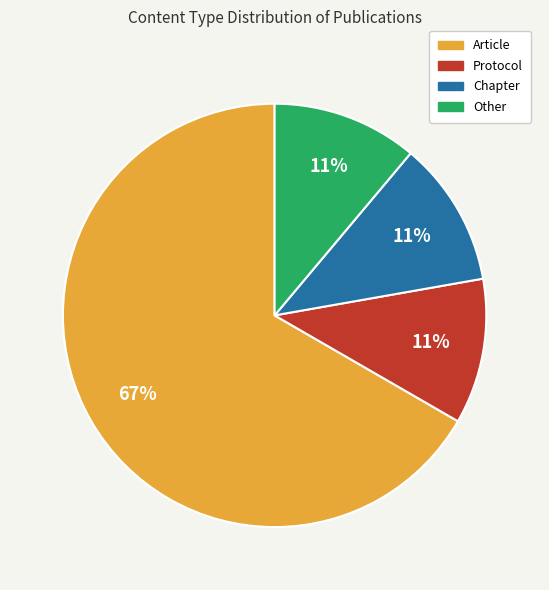

What is the ratio of the value at Protocol to the value at Chapter?

1.0